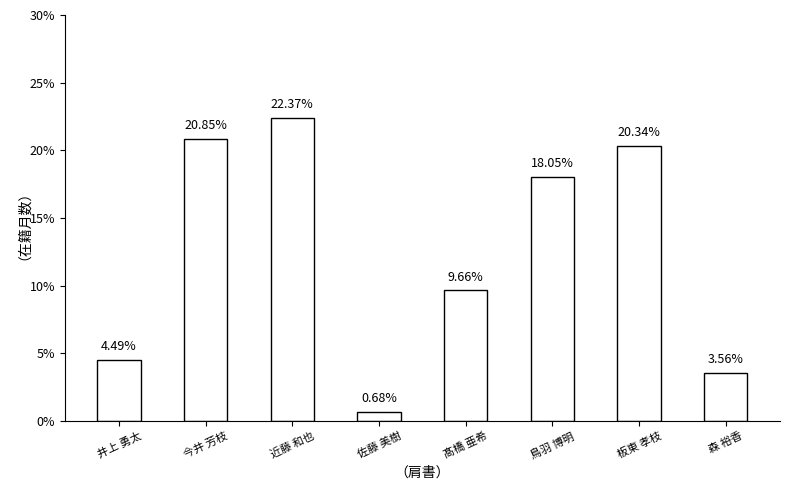

What position from the right is 森 裕香?

1